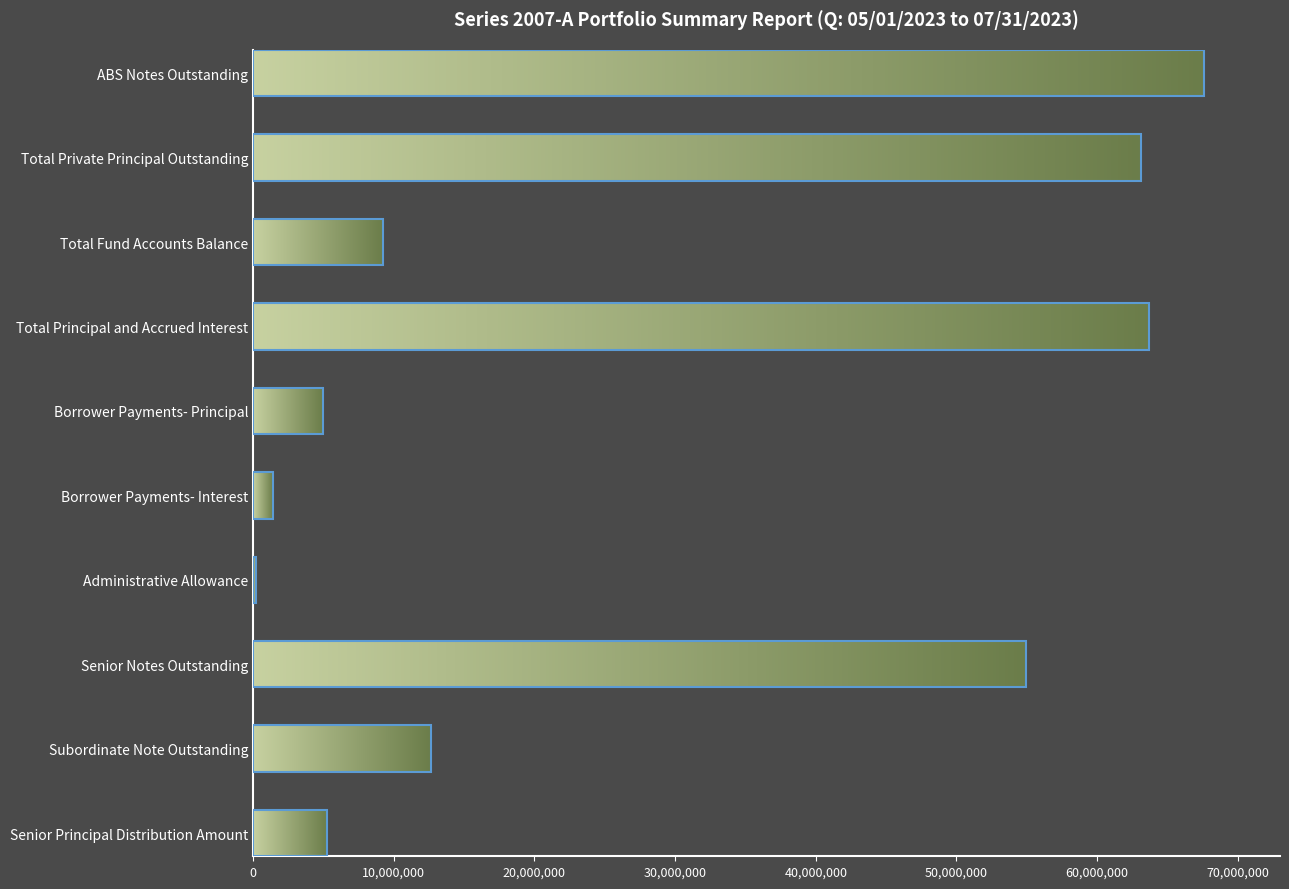

What is the greatest value displayed?

67593533.3